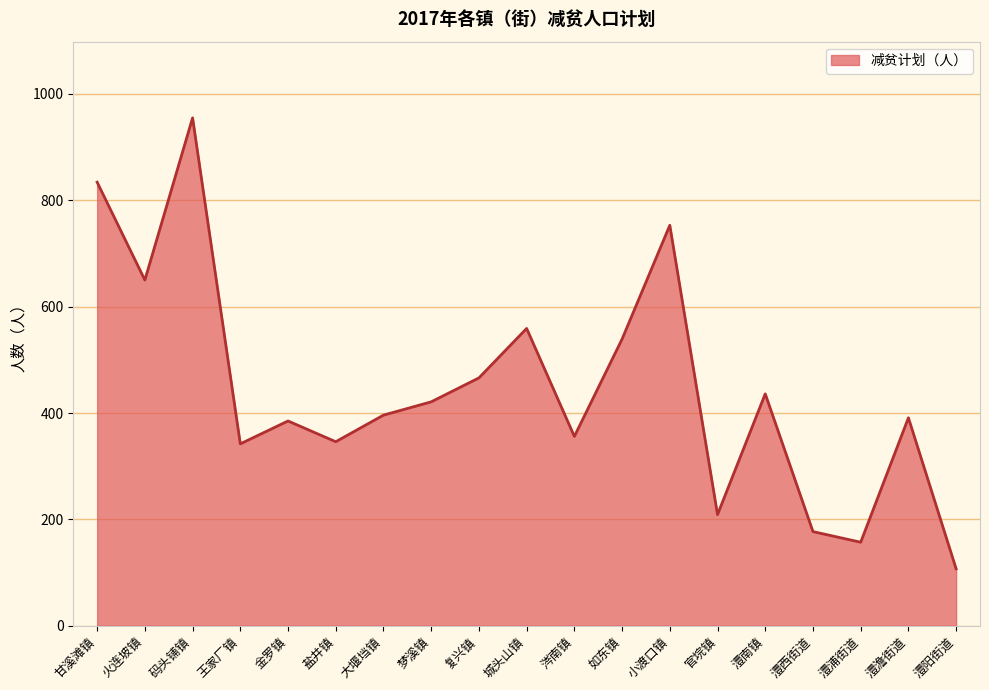

What is the difference between the values at 如东镇 and 涔南镇?

183